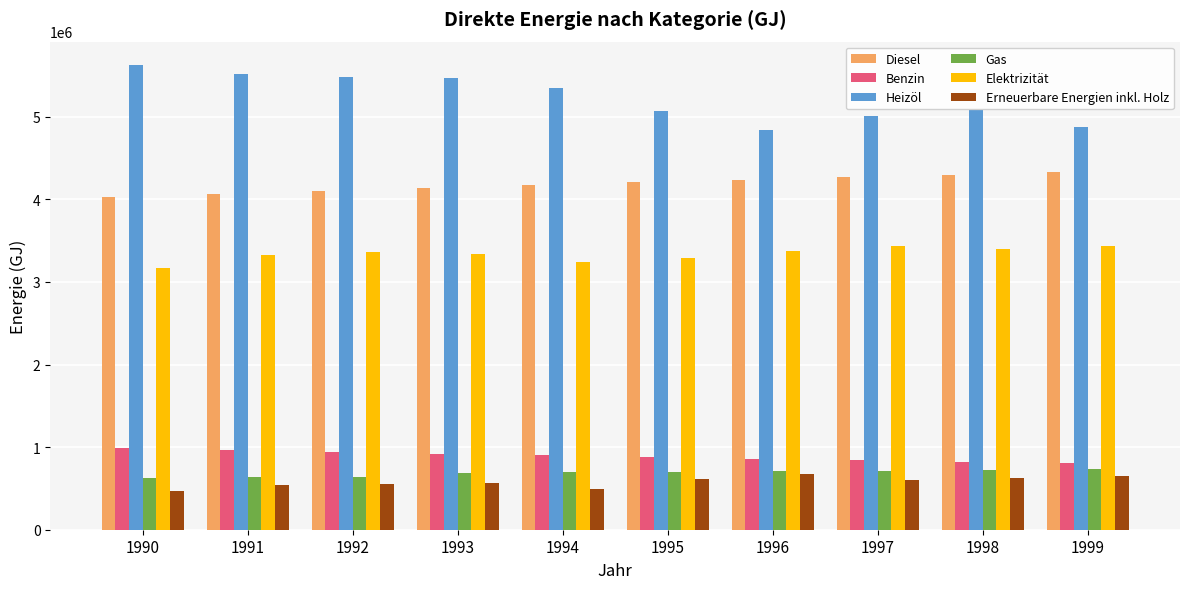

What are all the series names shown in the legend?

Diesel, Benzin, Heizöl, Gas, Elektrizität, Erneuerbare Energien inkl. Holz